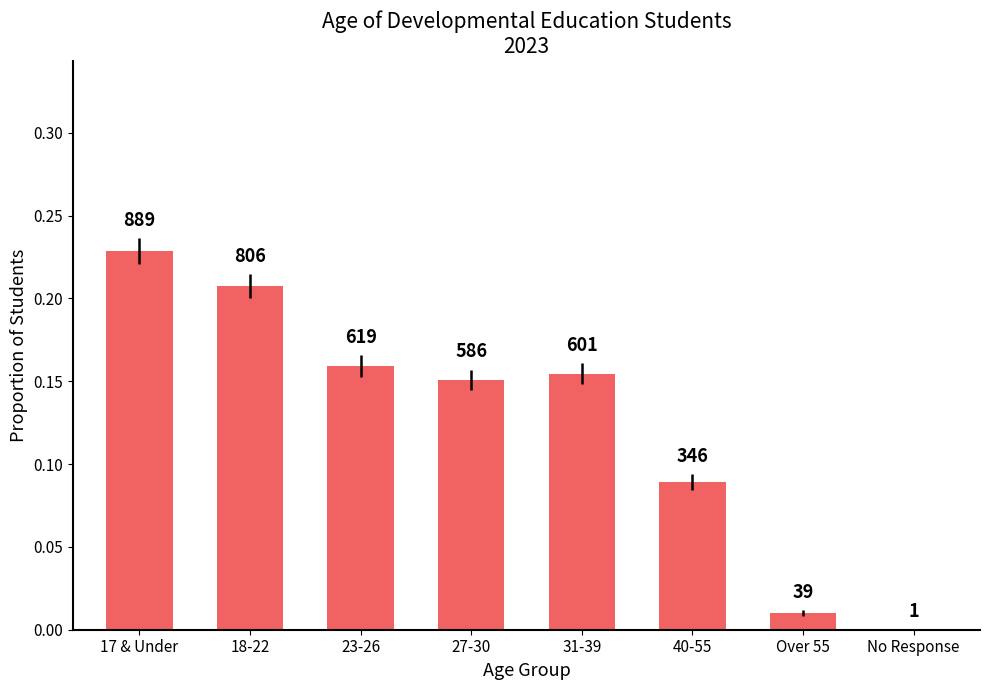

At which label is the value closest to 0?

No Response